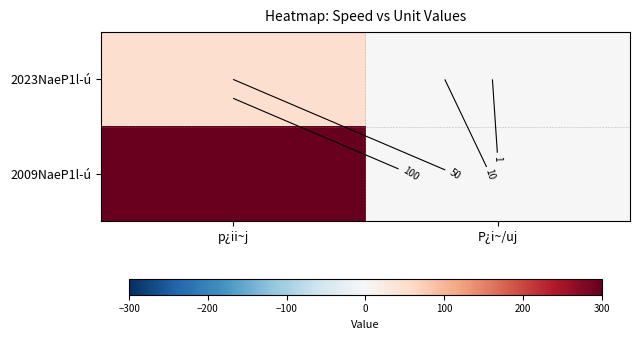

Is the value of 2009NaeP1l-ú at p¿ii~j greater than the value of 2023NaeP1l-ú at P¿i~/uj?

Yes